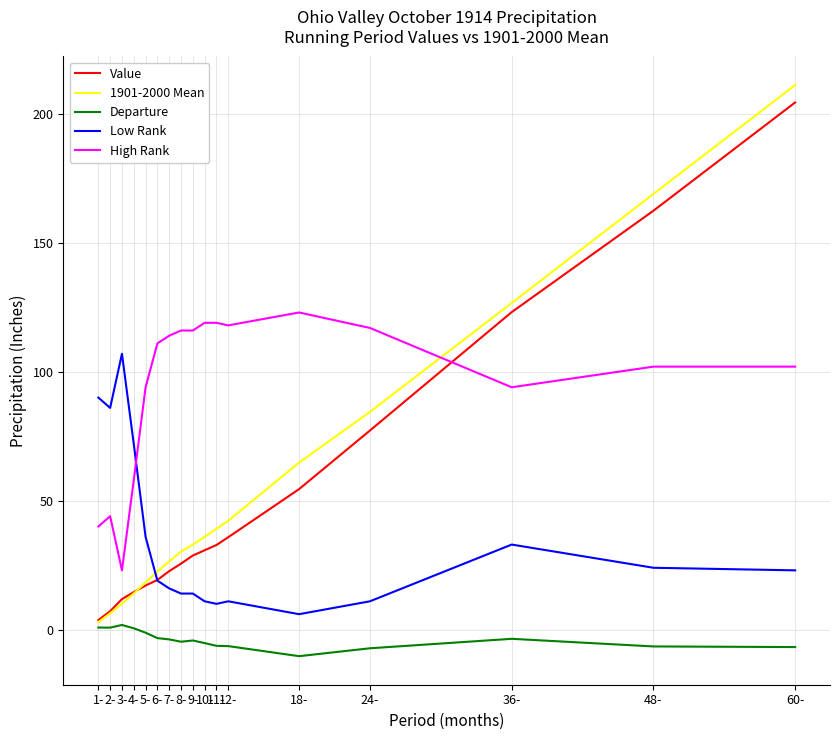

What is the difference between the second highest and second lowest values in the Low Rank series?

80.0